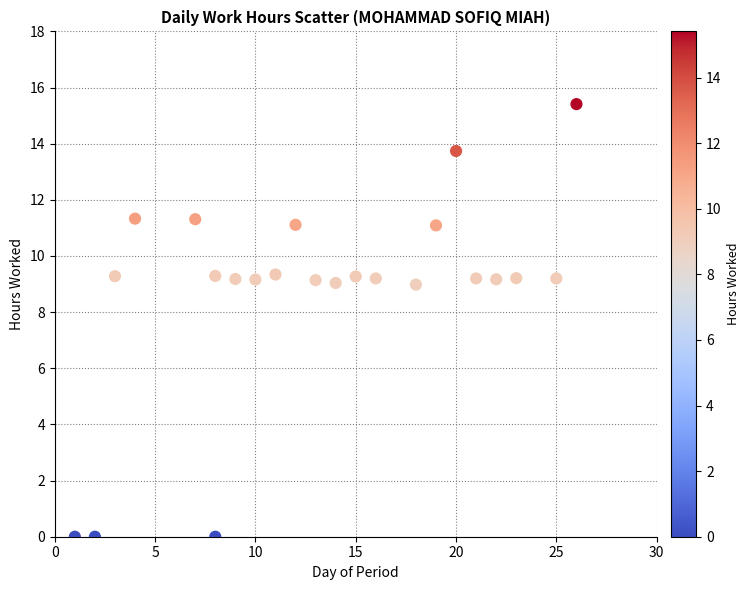

What is the range of X values (max minus min)?

25.0